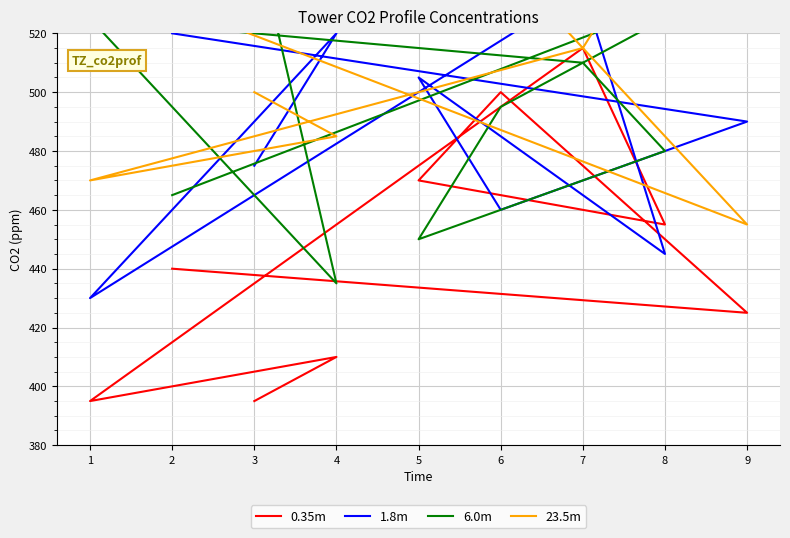

At which label is 0.35m closest to 455?

8